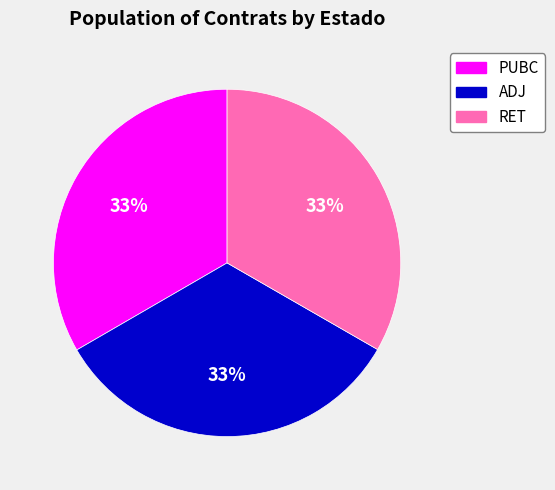

What percentage is the ADJ slice, to the nearest percent?

33%